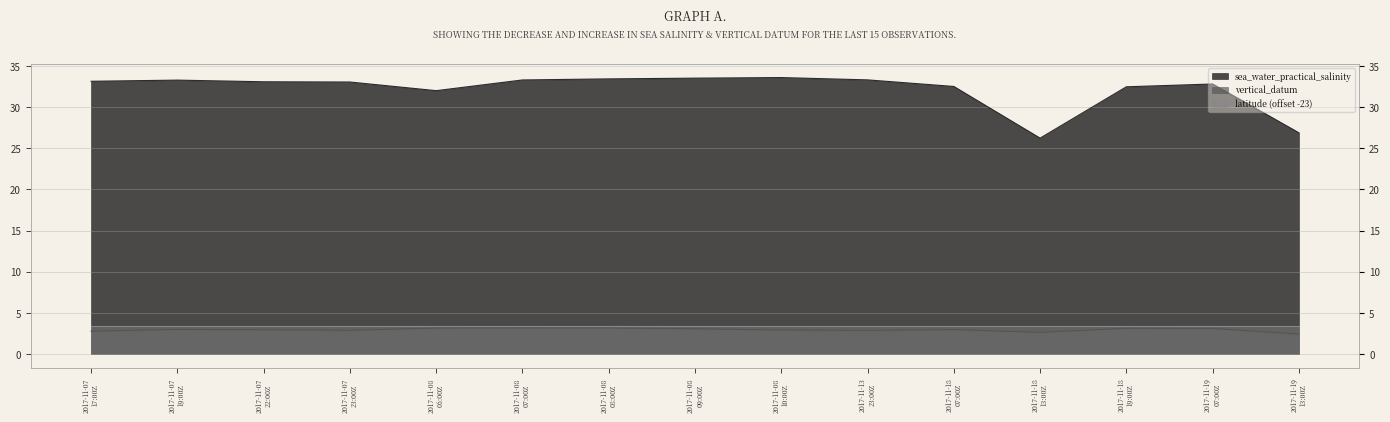

What is the greatest value displayed?

33.6